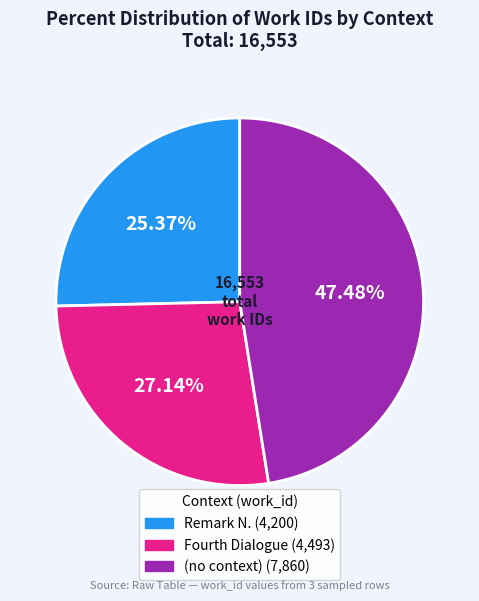

To the nearest percent, what is the average slice percentage?

33%